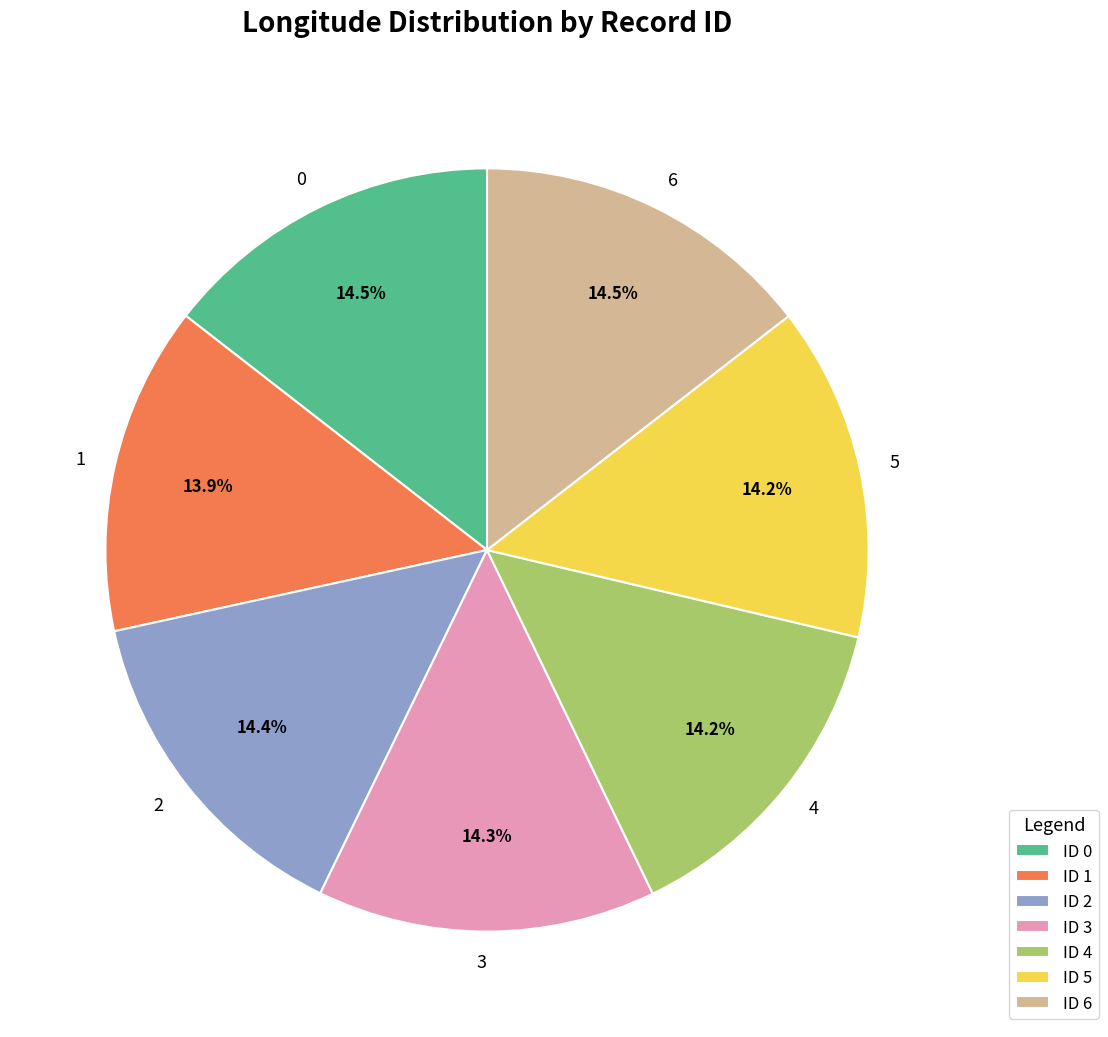

Is there any slice that represents more than half of the pie?

No